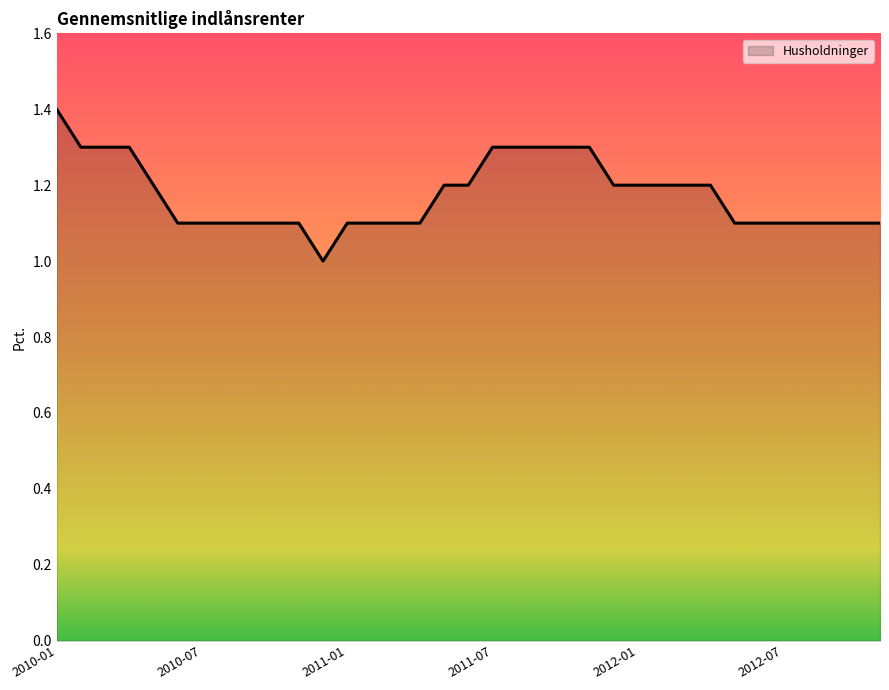

What is the greatest value displayed?

1.4